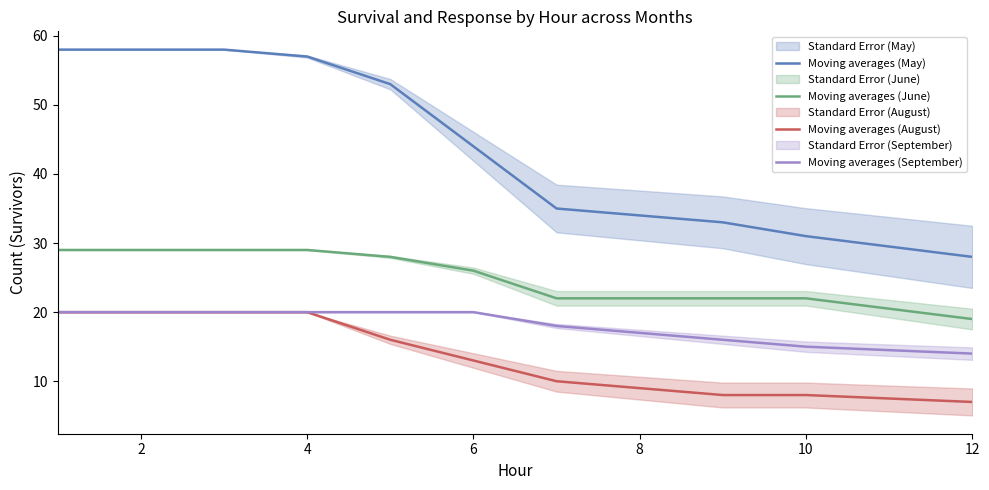

List the series in order of their peak value, highest first.

Moving averages (May), Moving averages (June), Moving averages (August), Moving averages (September)